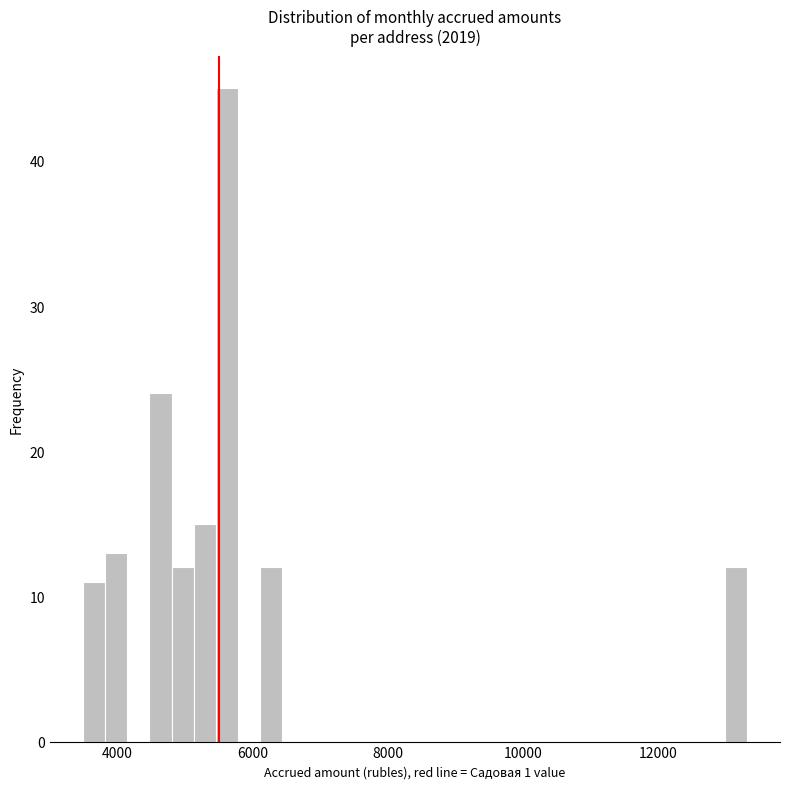

Read against the x-axis, roughly where is the centre of the tallest bar?

5600